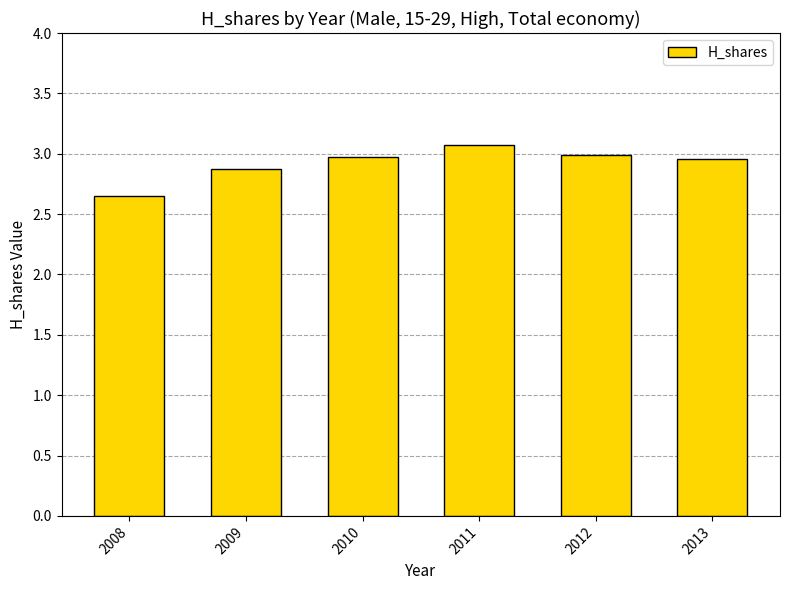

What is the ratio of the value at 2012 to the value at 2011?

1.0